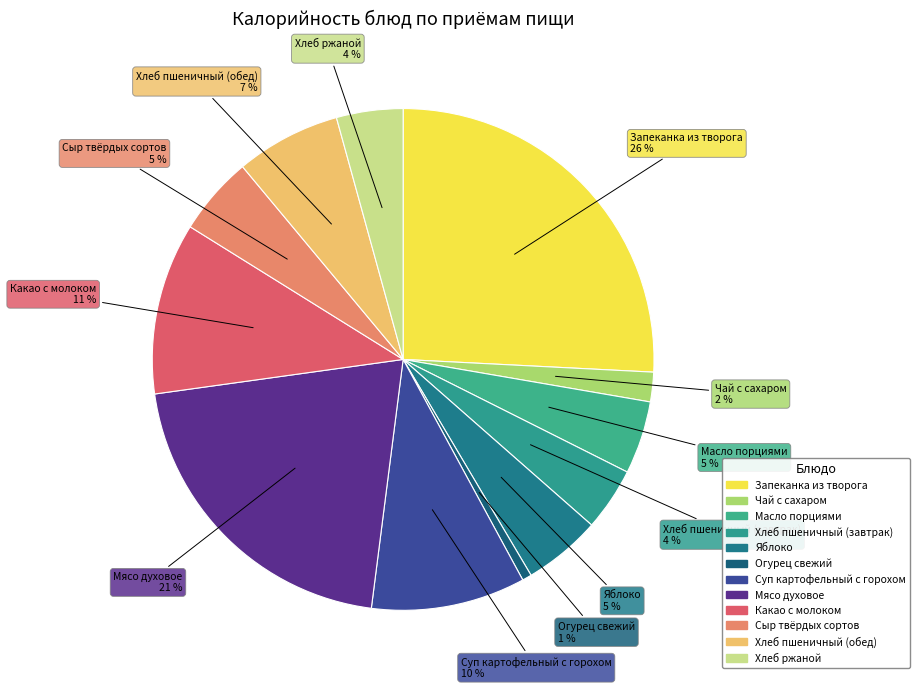

Do Яблоко and Чай с сахаром together represent more than half of the pie?

No